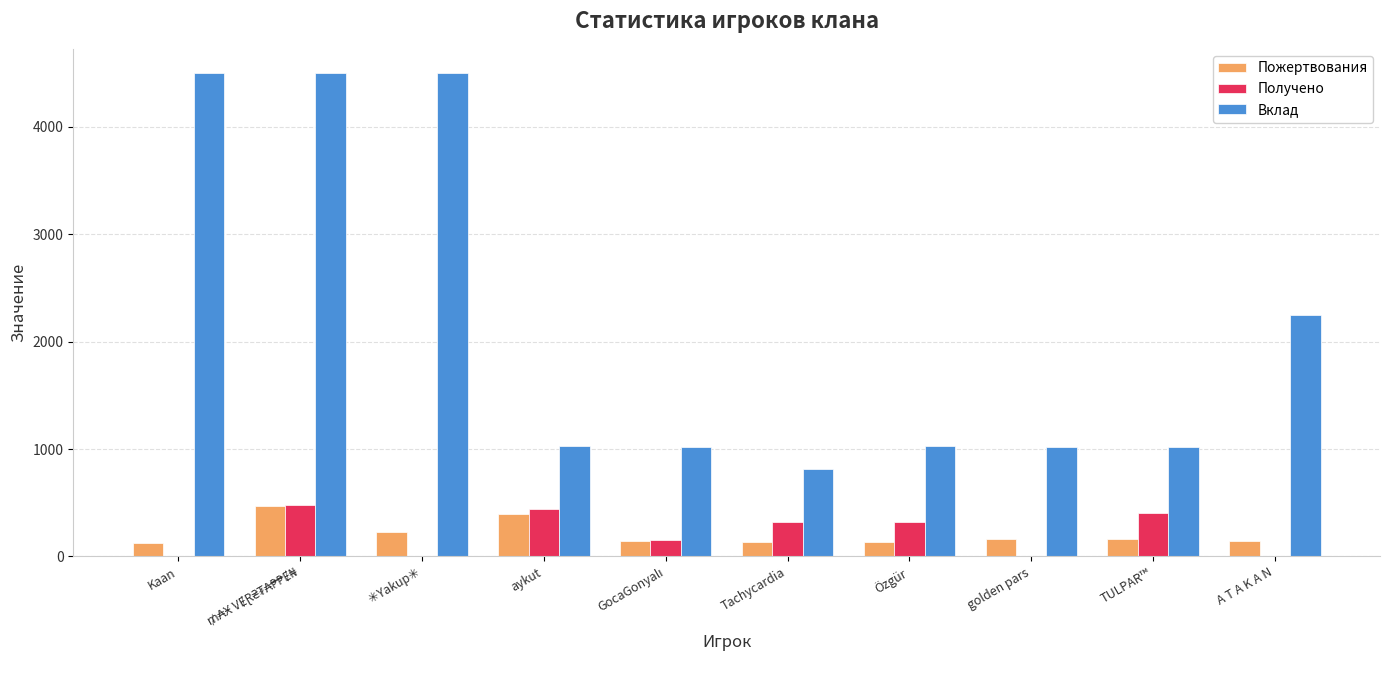

What is the greatest value displayed?

4500